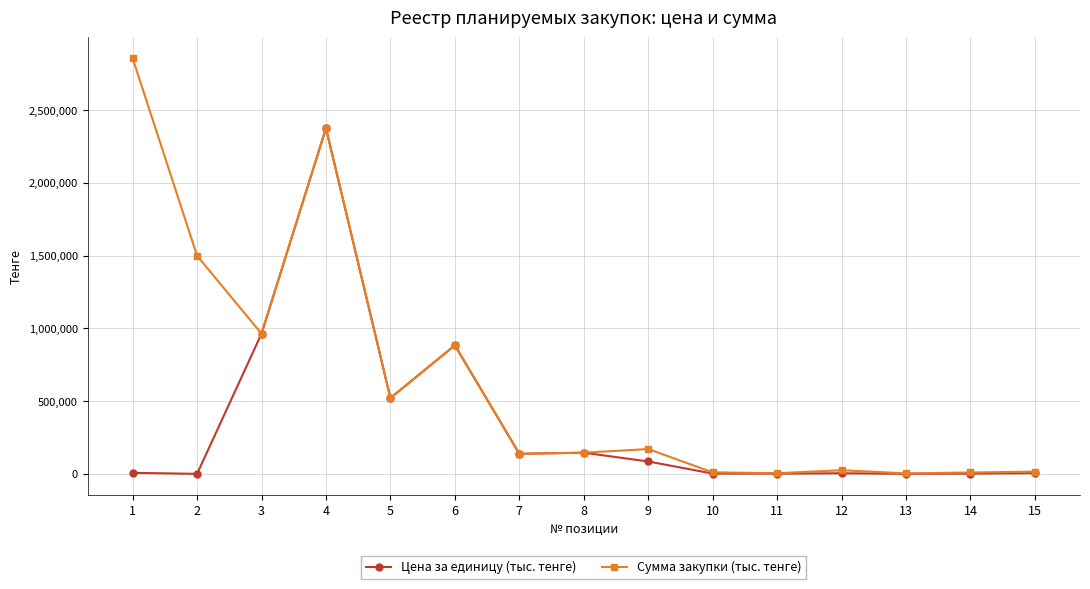

Rank the series by their maximum value, from highest to lowest.

Сумма закупки (тыс. тенге), Цена за единицу (тыс. тенге)